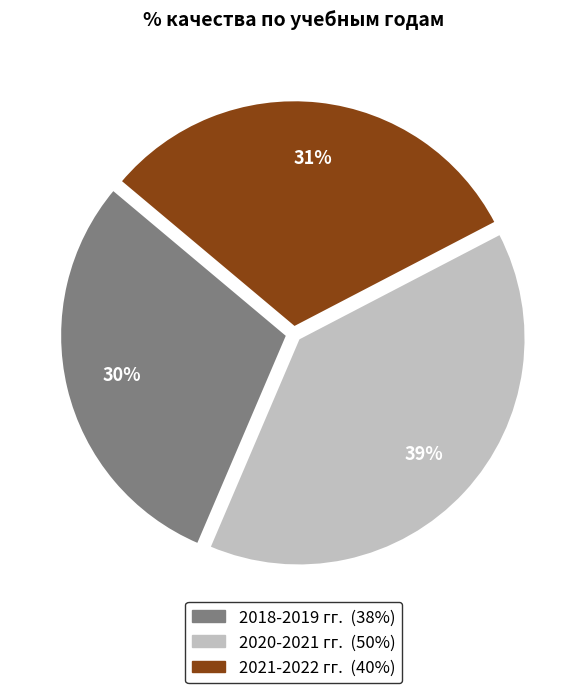

Which has a higher value, 2021-2022 гг. or 2020-2021 гг.?

2020-2021 гг.